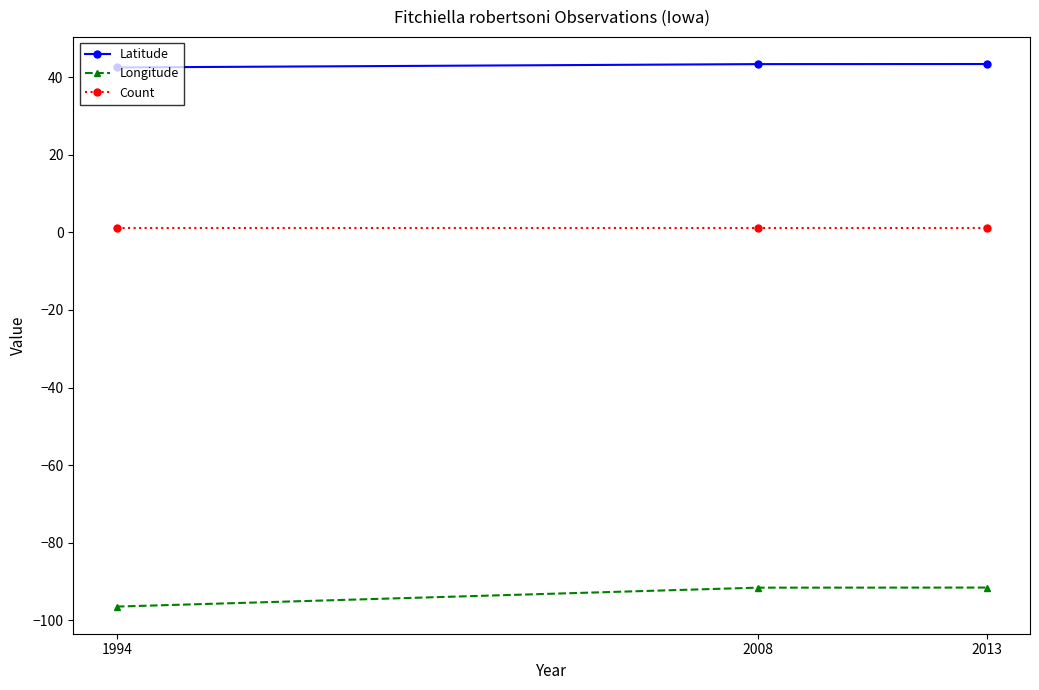

What are all the series names shown in the legend?

Latitude, Longitude, Count